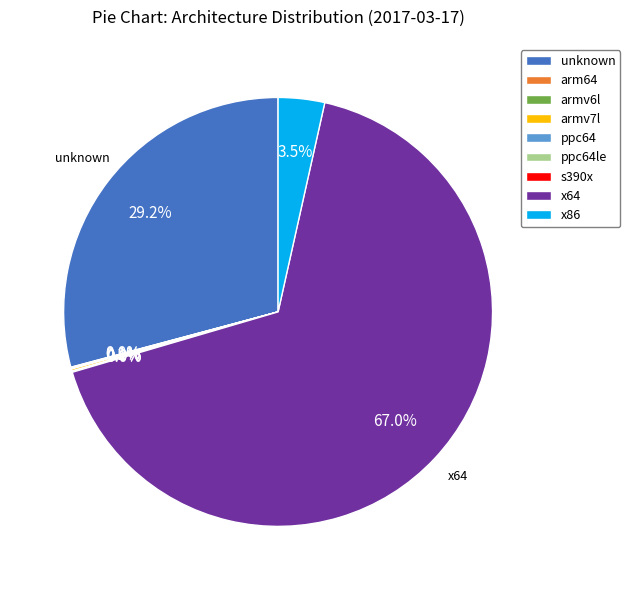

To the nearest percent, what is the difference between the largest and smallest slice percentages?

67%